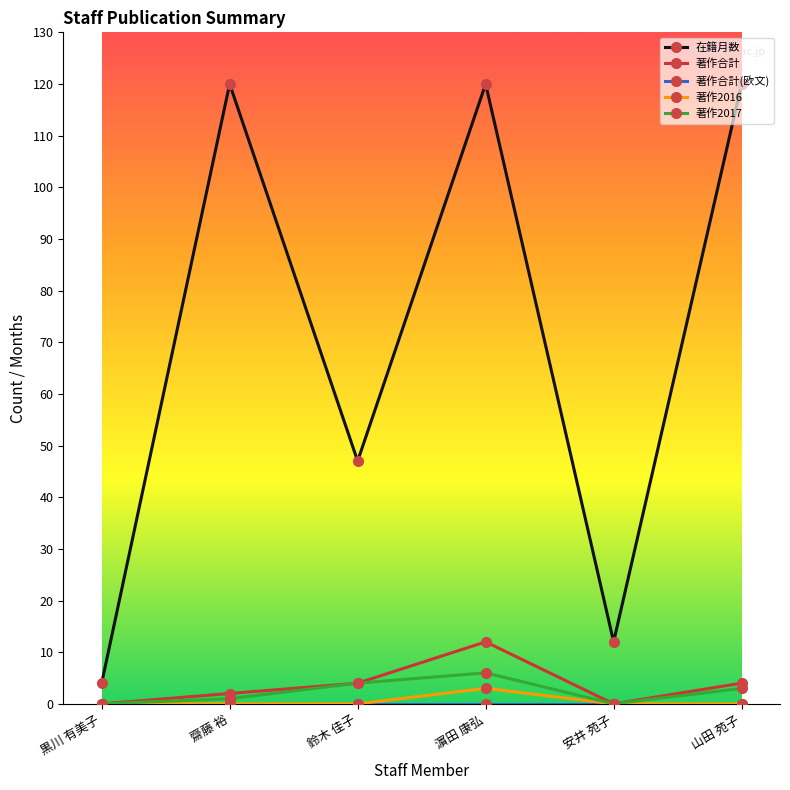

What is the label of the 3rd point from the left?

鈴木 佳子